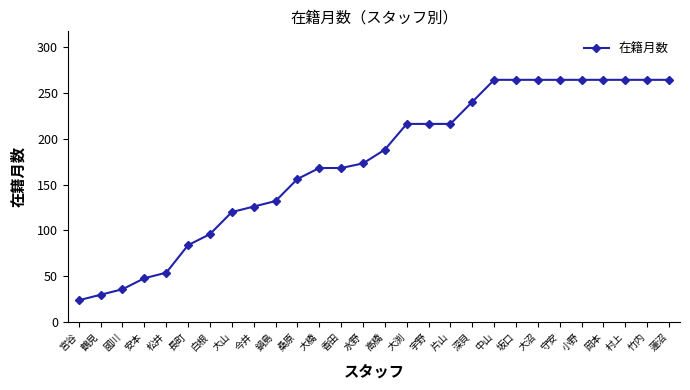

What is the maximum value shown in the chart?

264